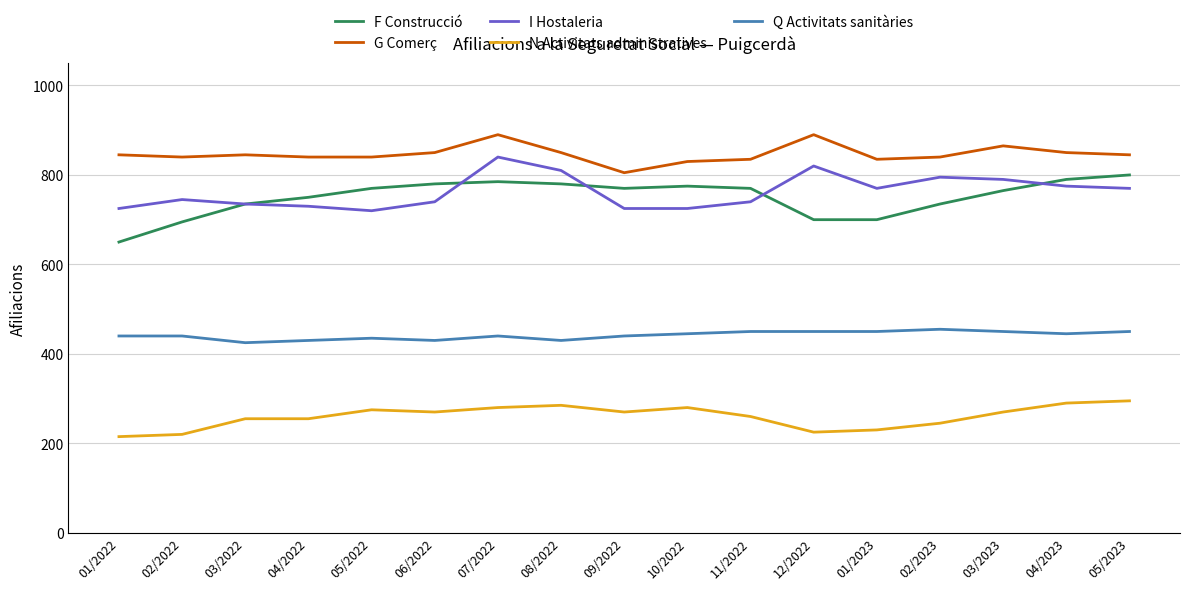

At which category is the sum across all series the highest?

07/2022